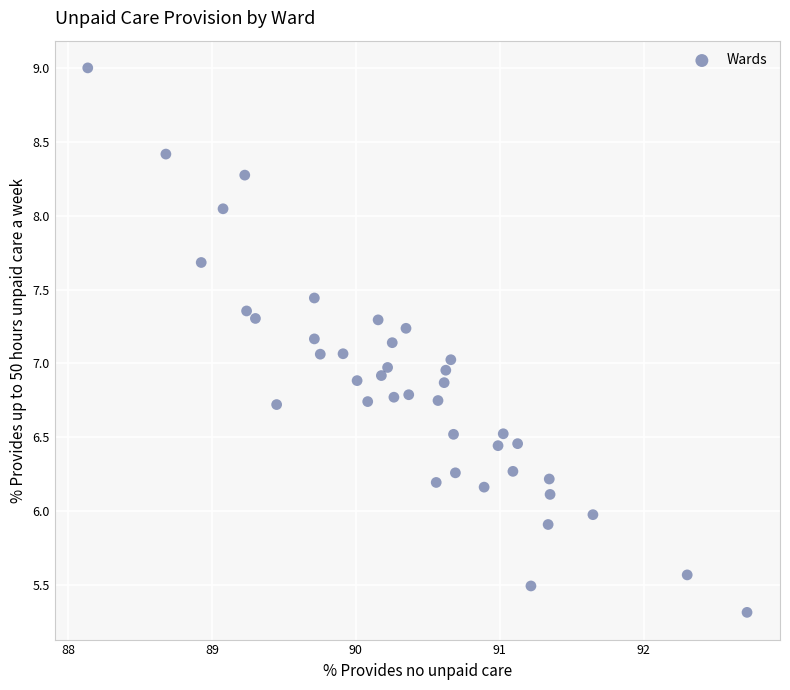

What is the range of X values (max minus min)?

4.6